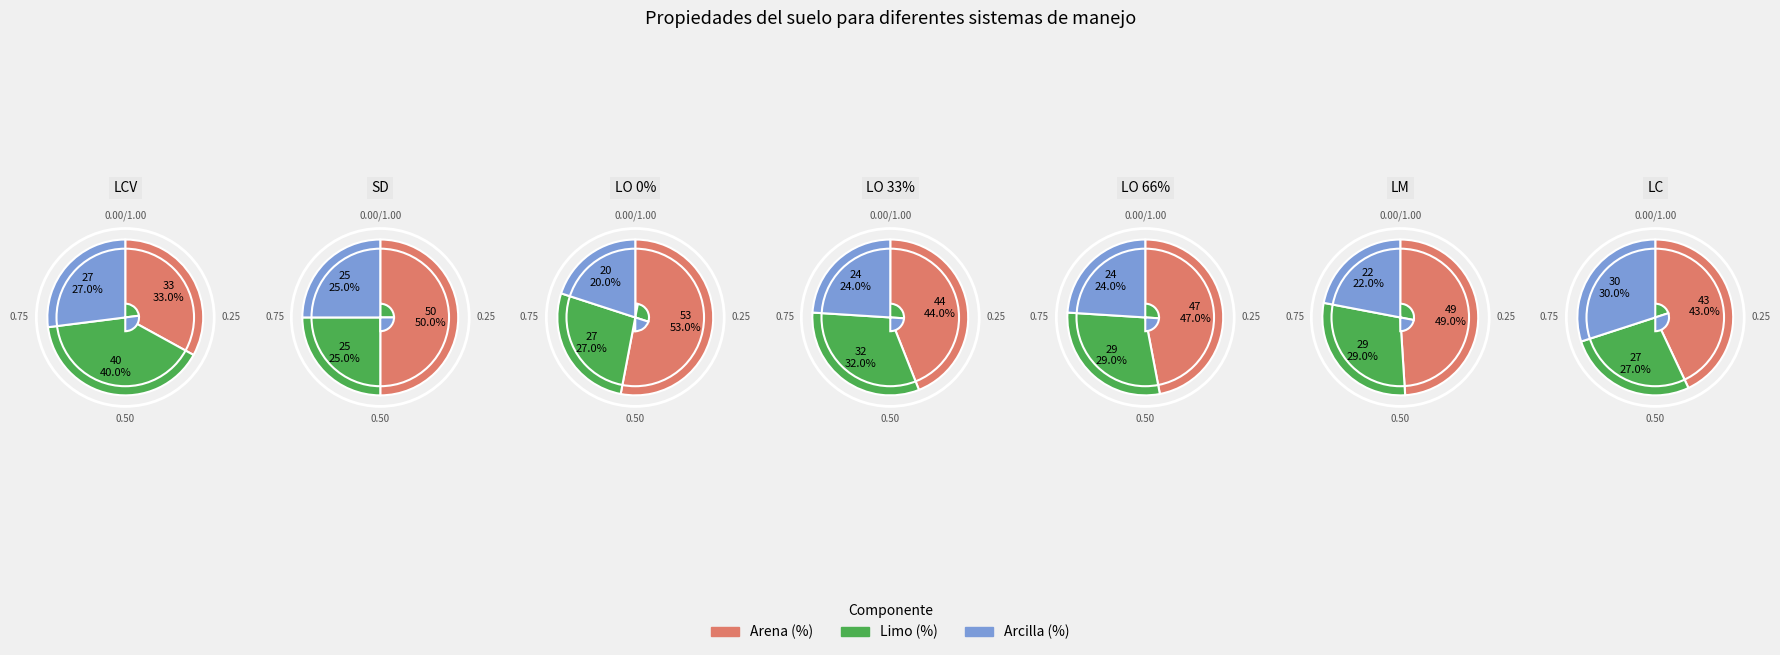

Which category has the biggest portion of the pie?

LO 0%